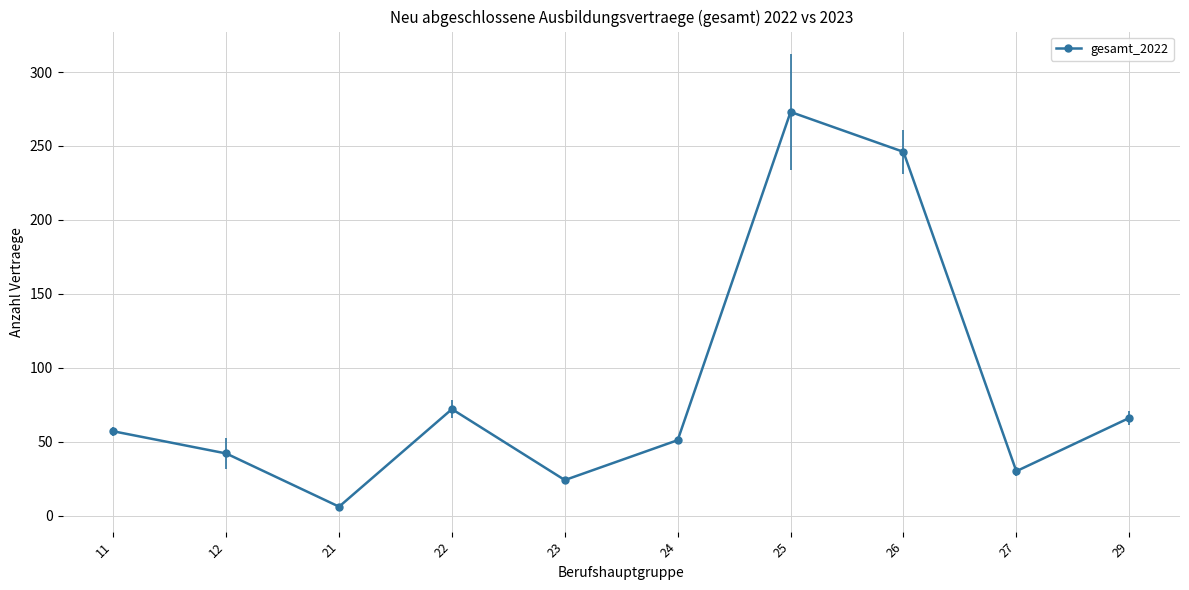

How many lines are shown in the chart?

1